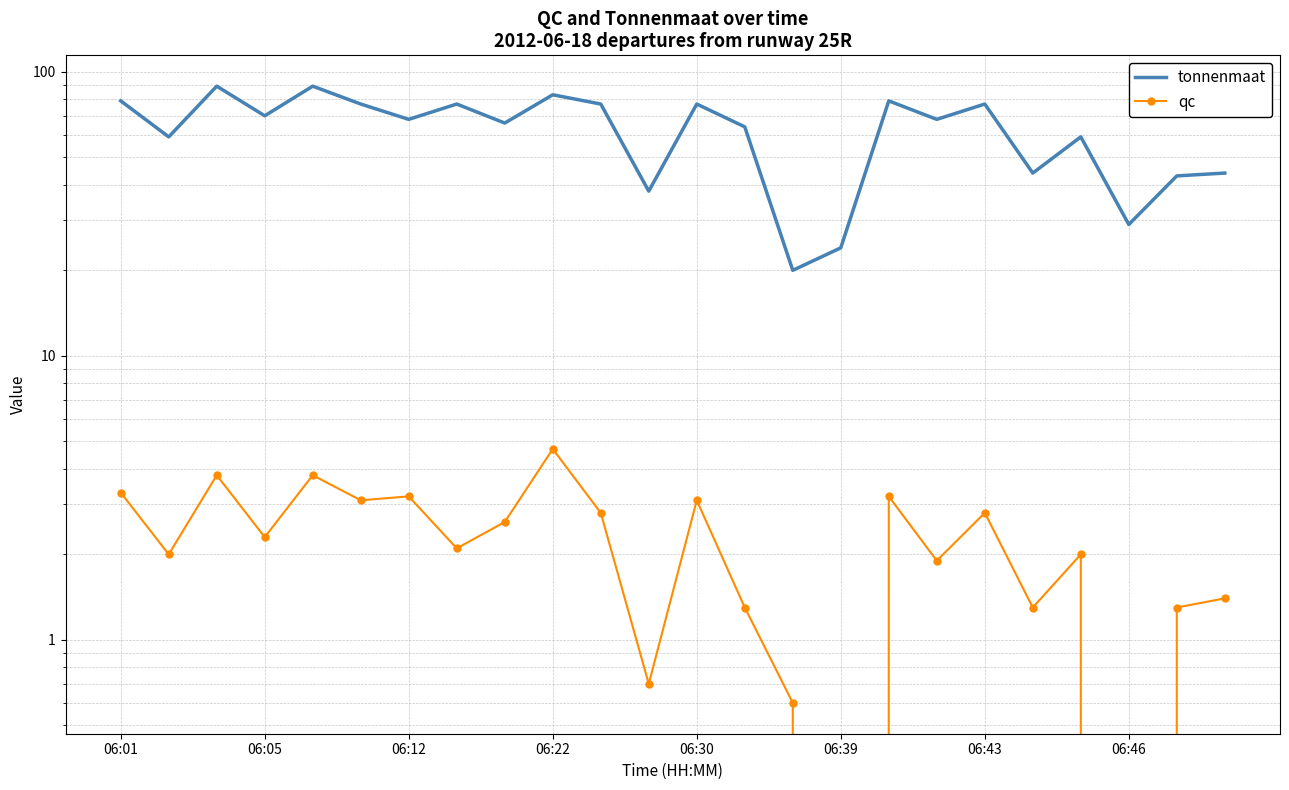

Is it true that tonnenmaat equals 46.6 at 06:05?

False